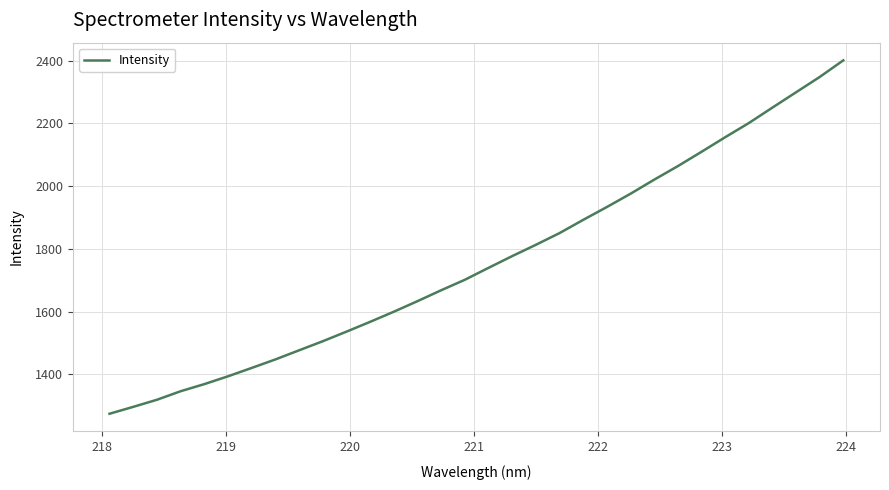

What is the maximum value shown in the chart?

2401.0